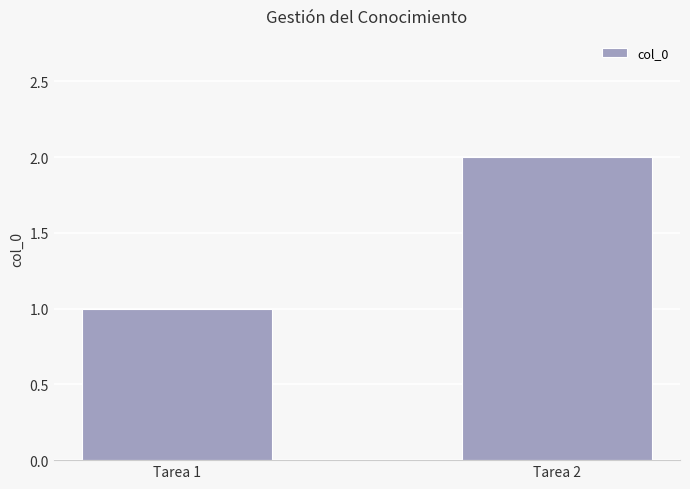

Approximately how many times larger is the value at Tarea 2 compared to Tarea 1?

2.0